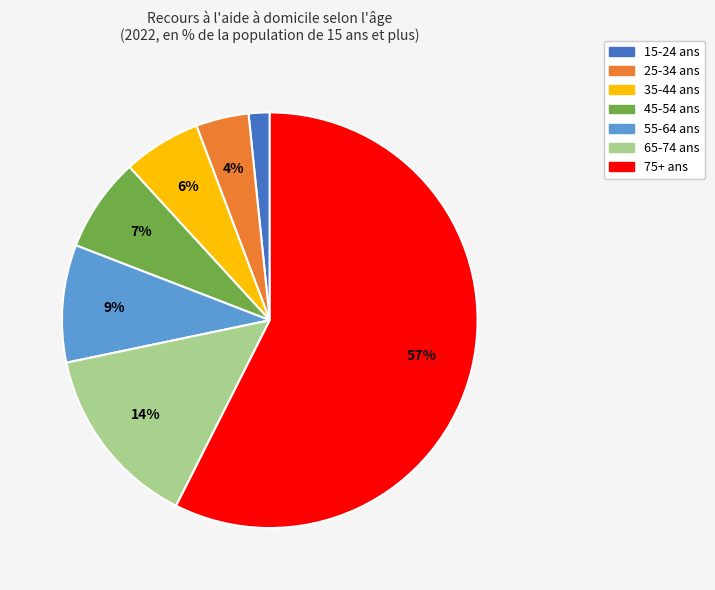

Which has a higher value, 35-44 ans or 15-24 ans?

35-44 ans